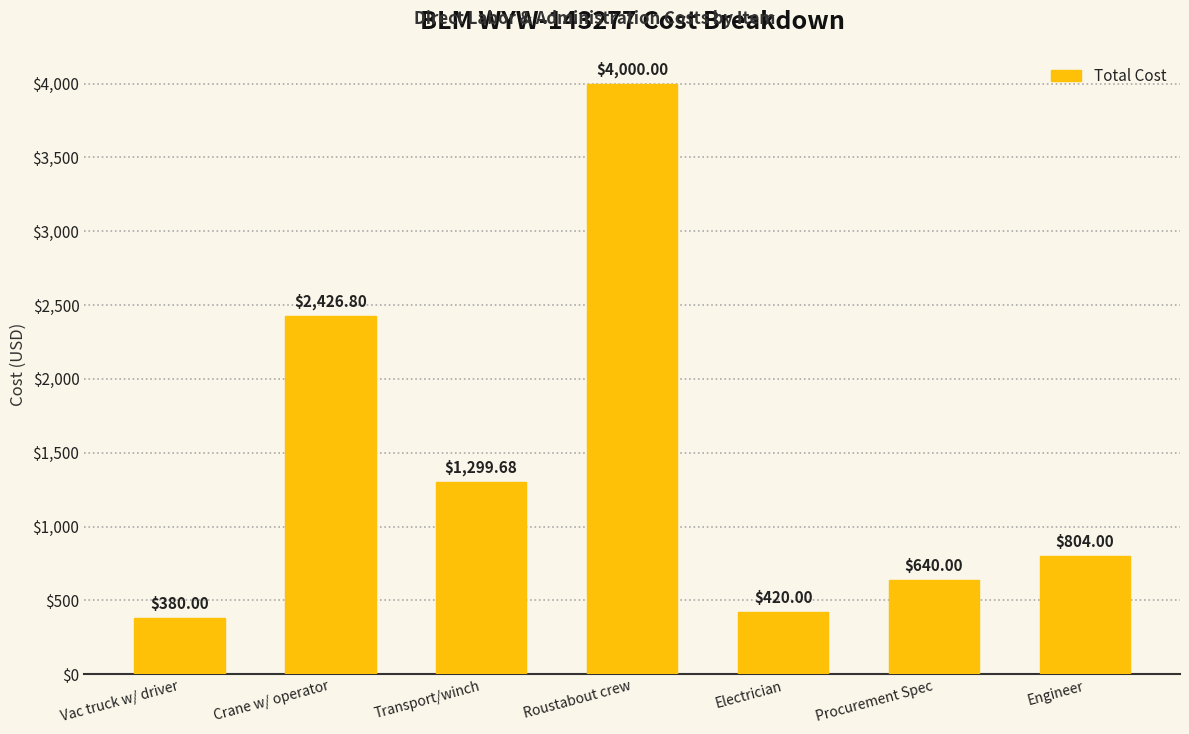

Approximately how many times larger is the value at Vac truck w/ driver compared to Procurement Spec?

0.6